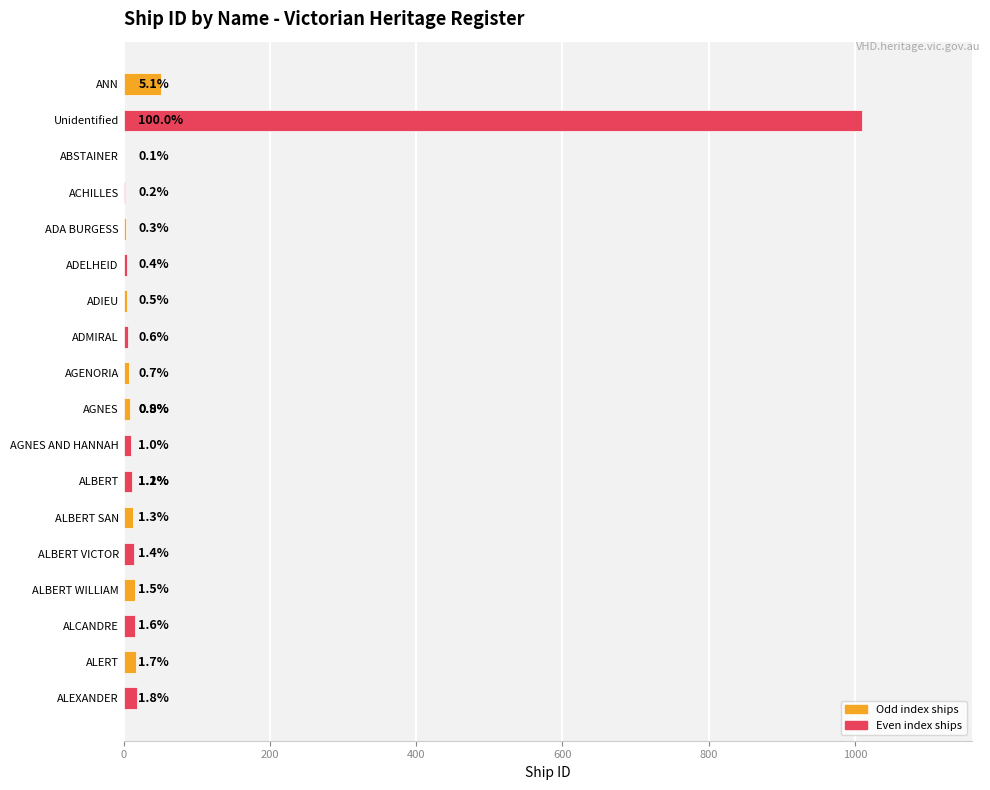

What is the smallest value displayed?

1